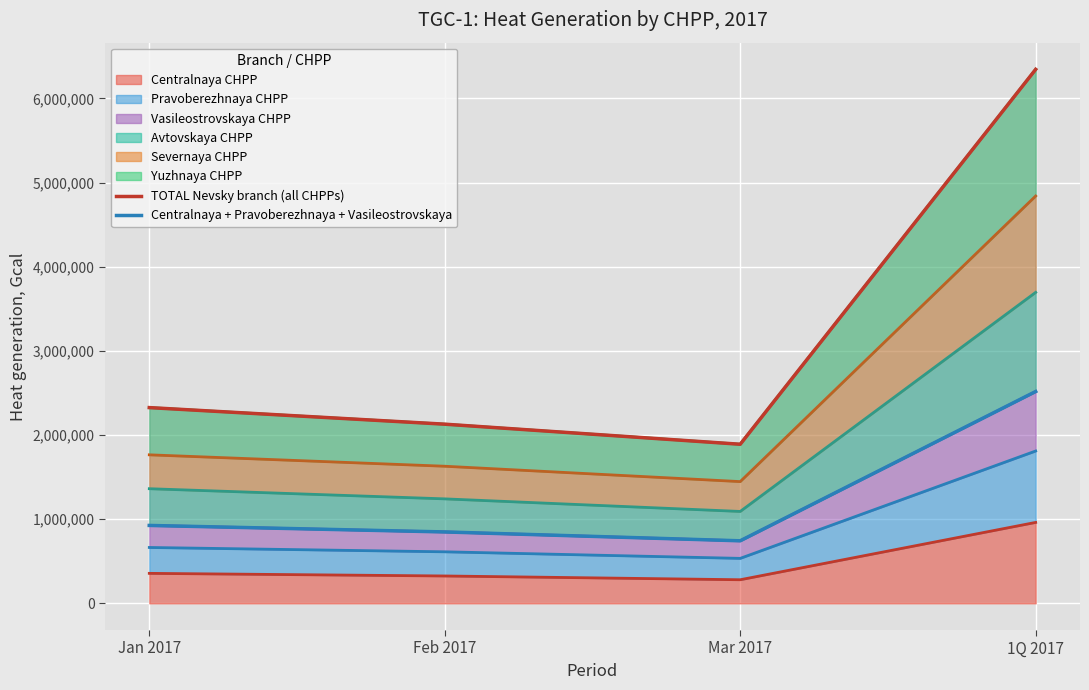

What is the maximum value for Centralnaya CHPP?

961562